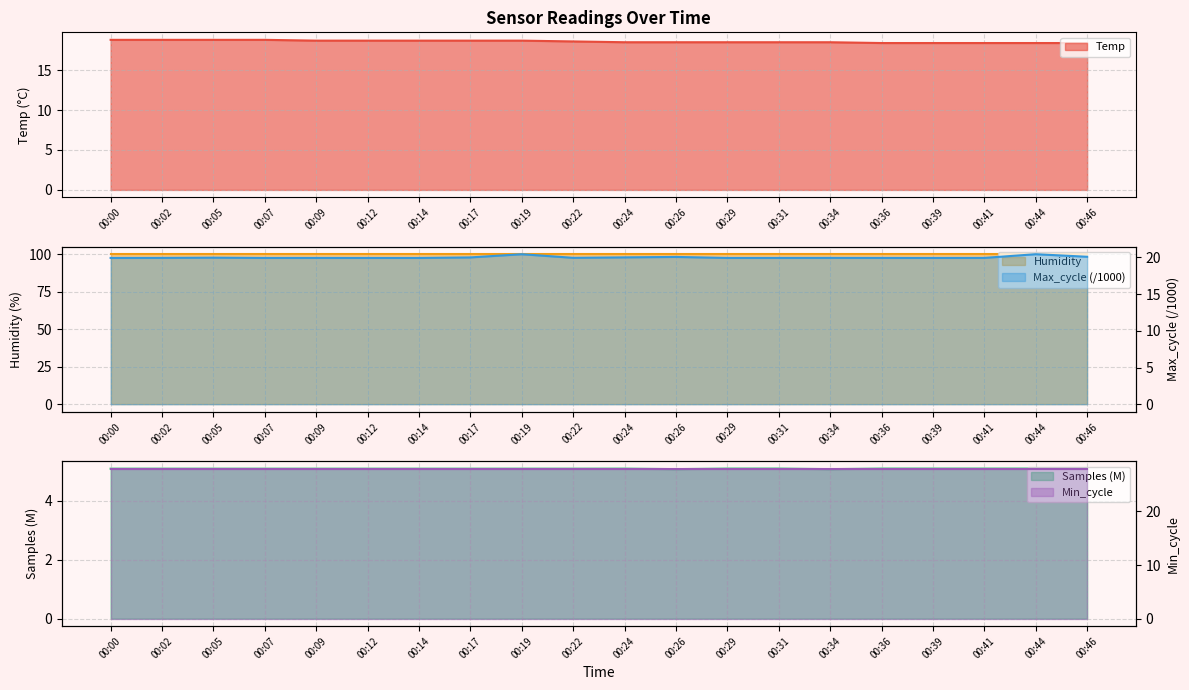

What is the highest value of the Temp series?

18.8